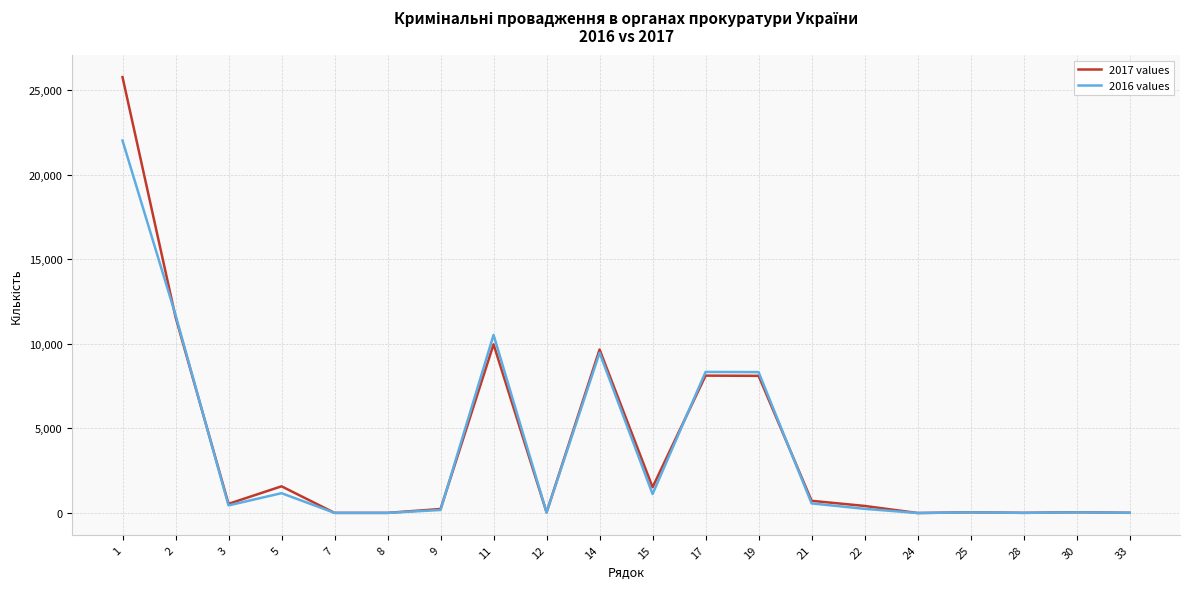

The value of 2016 values at 11 is 10527. True or false?

True